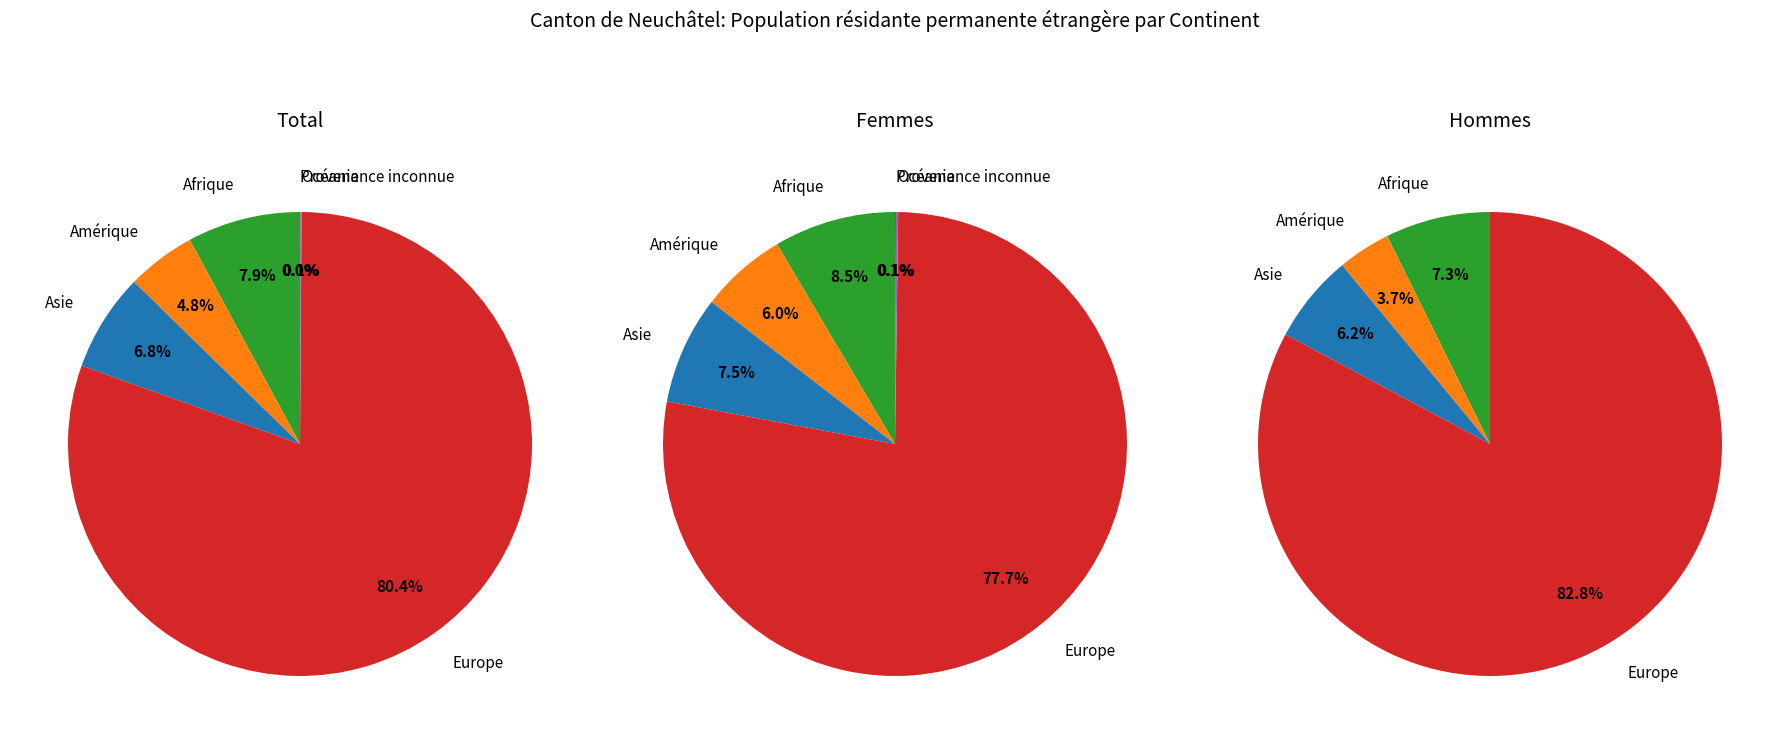

What is the ratio of the value at Asie to the value at Océanie?

98.0